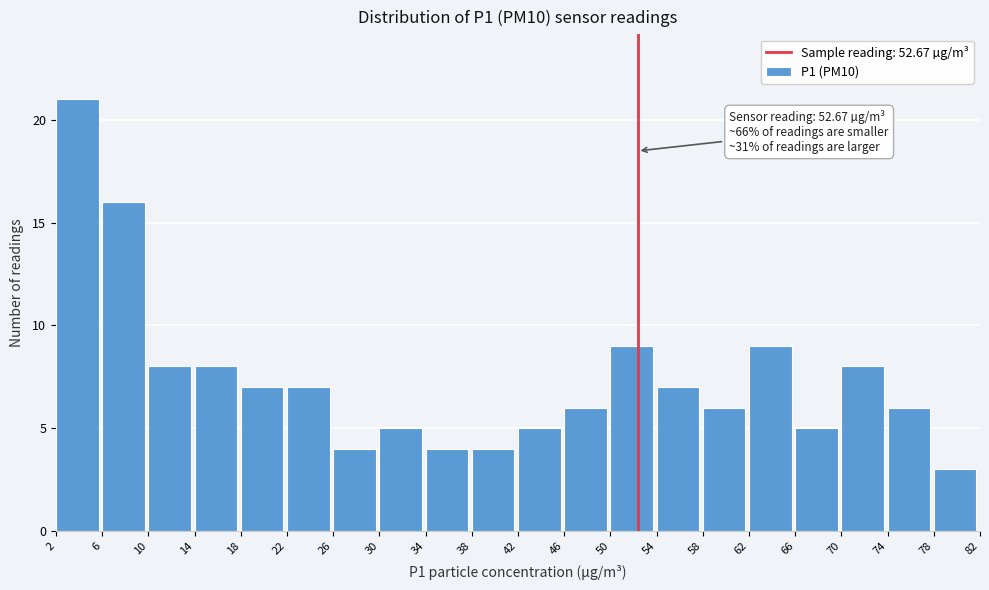

Which range on the x-axis has the tallest bar?

2 to 6